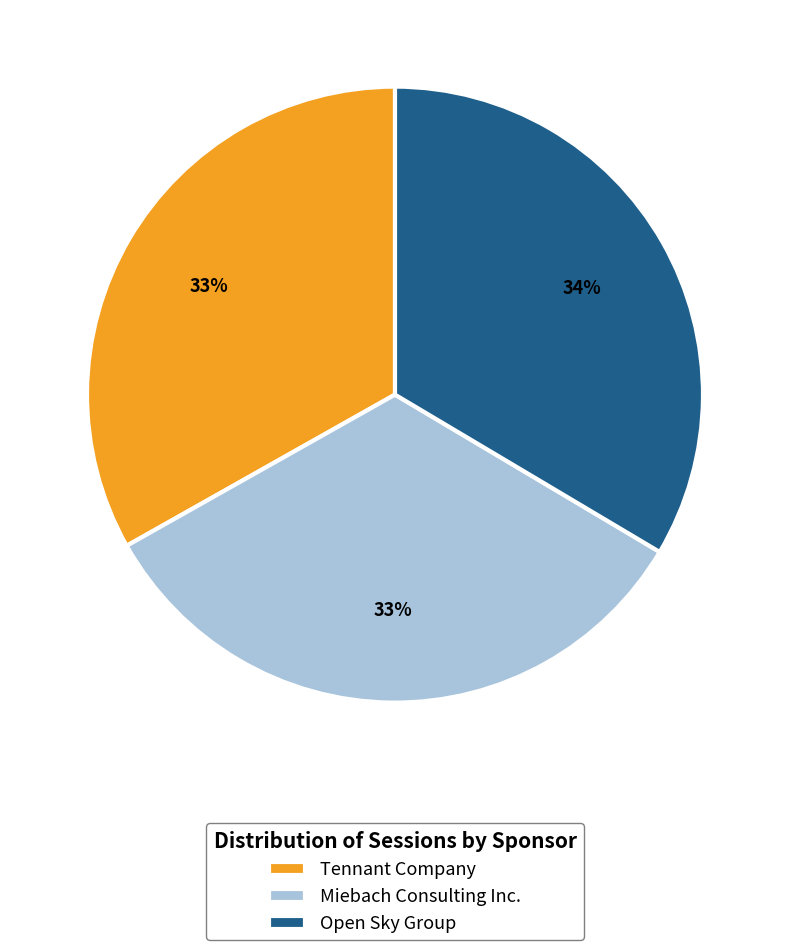

How many slices are in this pie chart?

3